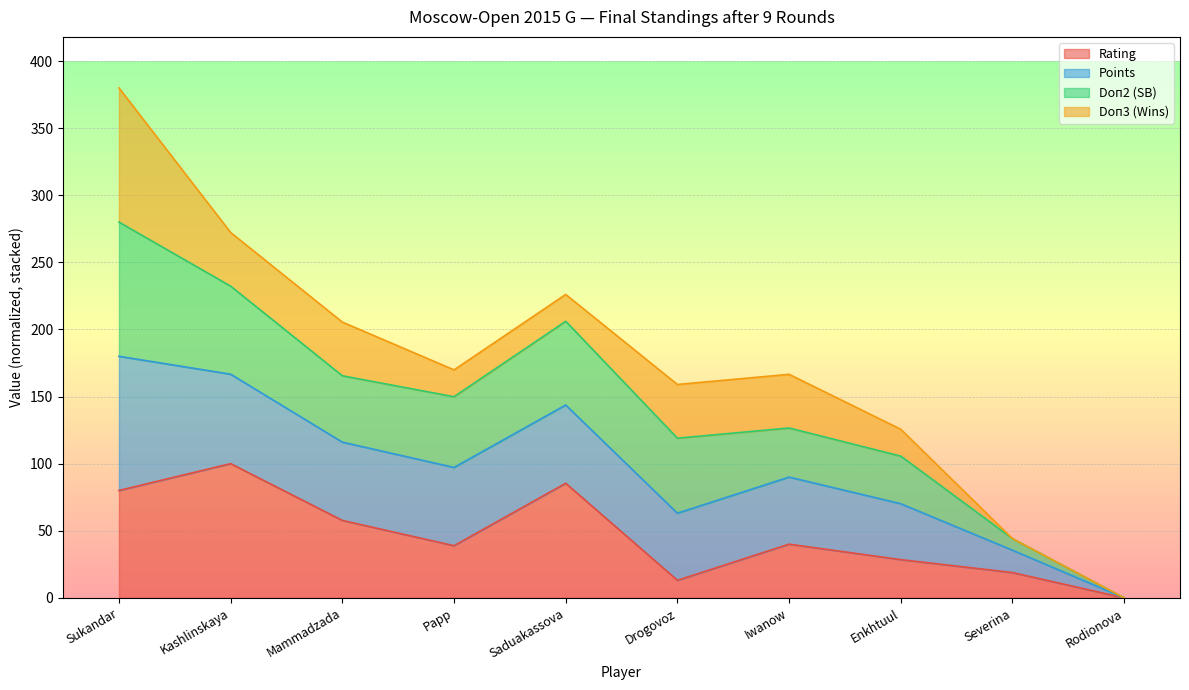

Rank the categories by Rating value from highest to lowest.

Kashlinskaya, Saduakassova, Sukandar, Mammadzada, Iwanow, Papp, Enkhtuul, Severina, Drogovoz, Rodionova